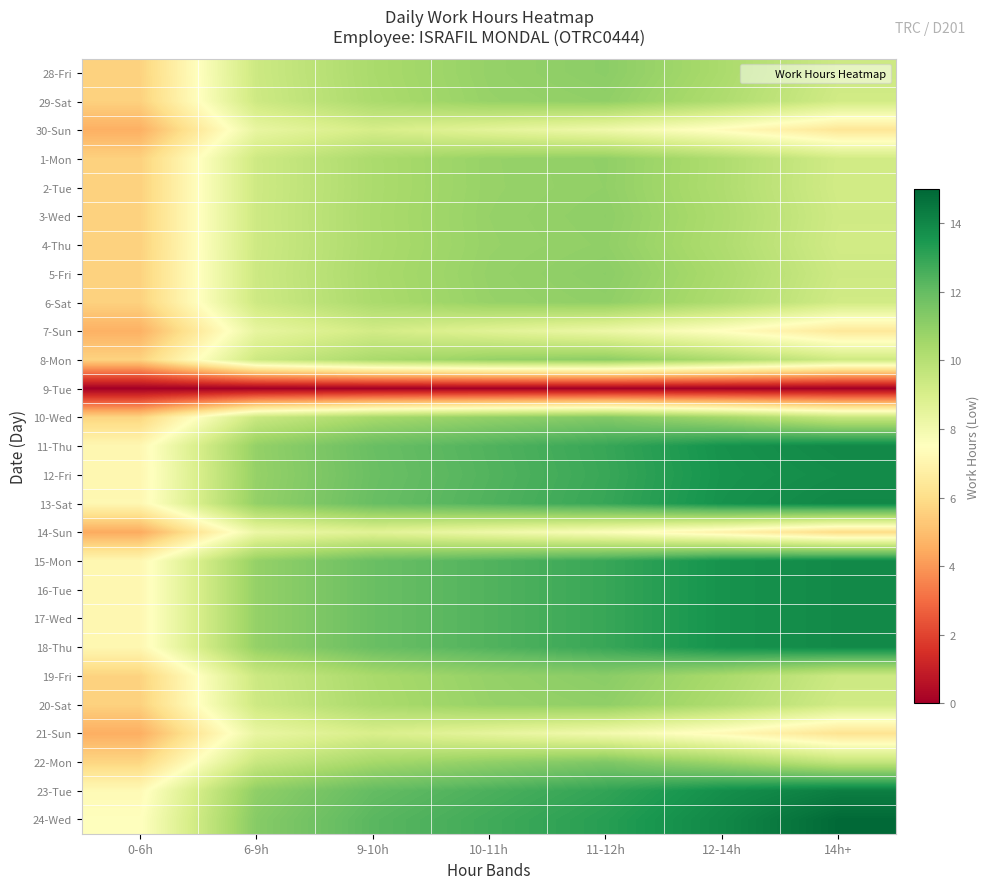

Which label corresponds to the smallest value in the chart?

0-6h